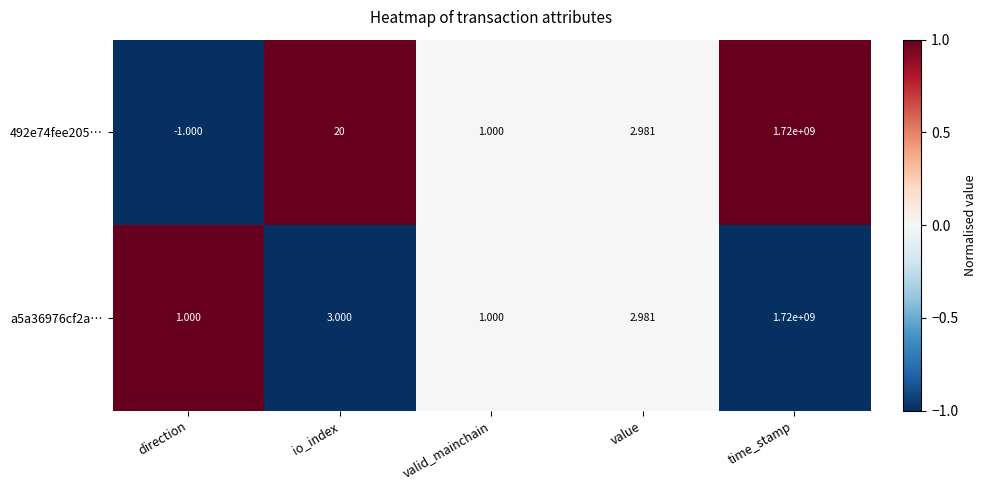

Which category has the highest value across all series?

time_stamp